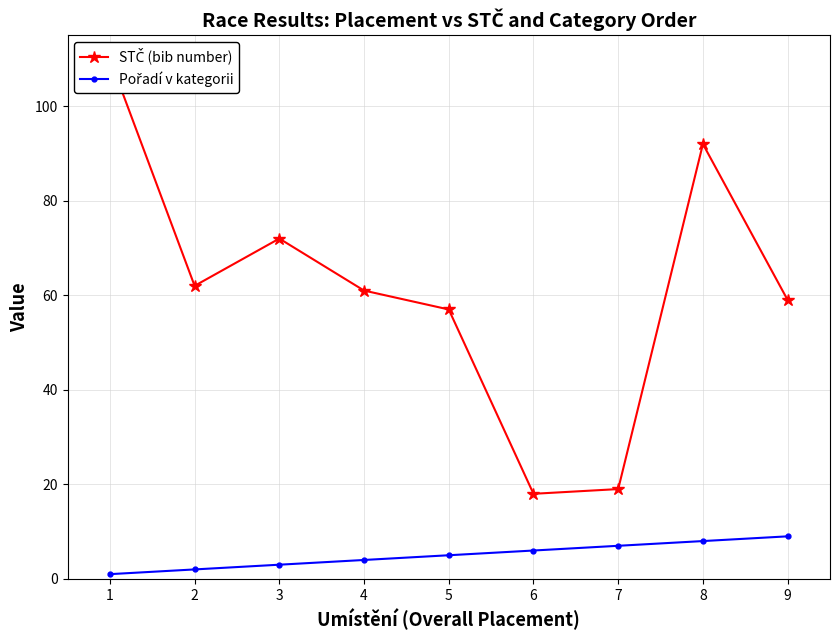

What is the maximum value for Pořadí v kategorii?

9